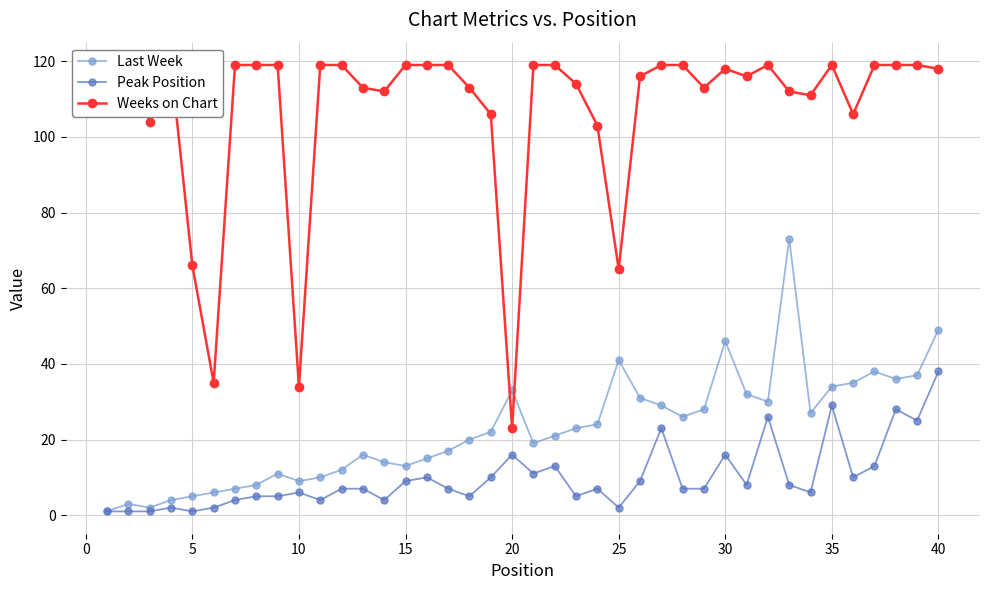

Is this an area chart (filled region under the line)?

No